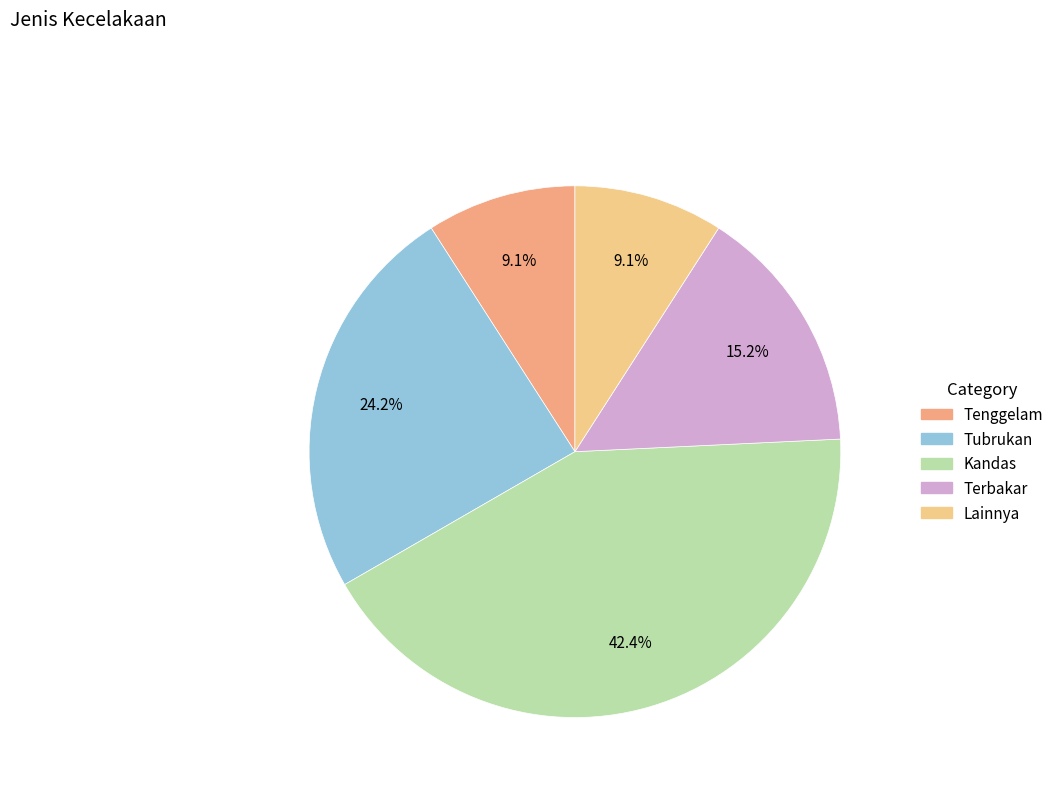

Count the number of slices in the pie.

5